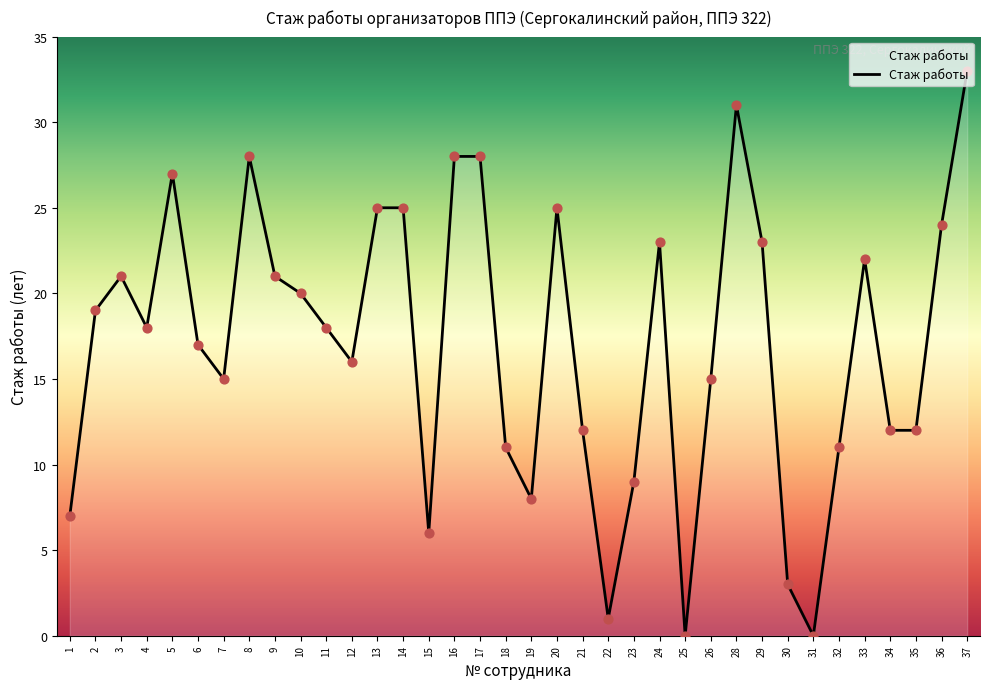

Which has a higher value, 29 or 35?

29